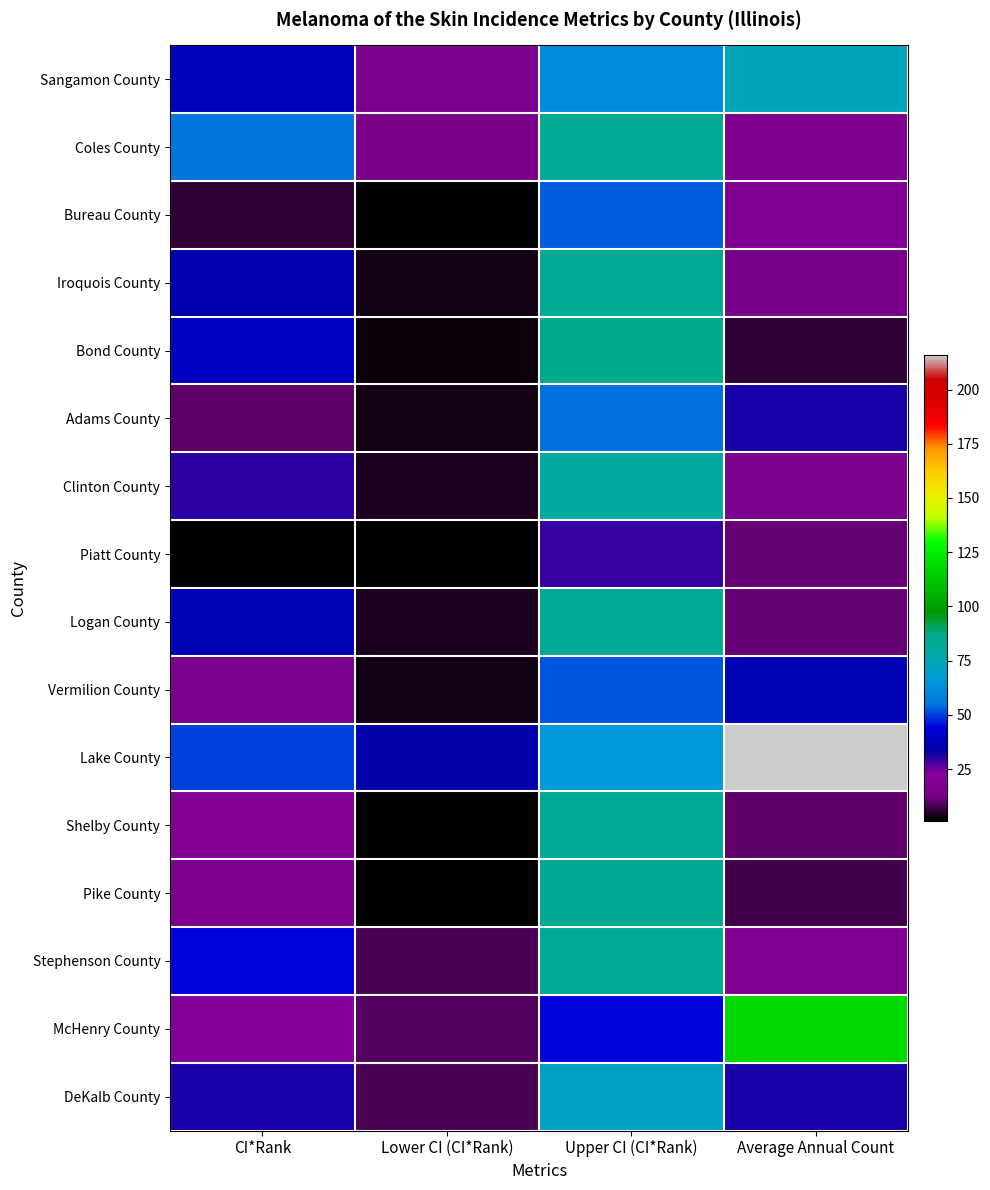

Between Lower CI (CI*Rank) and Upper CI (CI*Rank), which is larger?

Upper CI (CI*Rank)